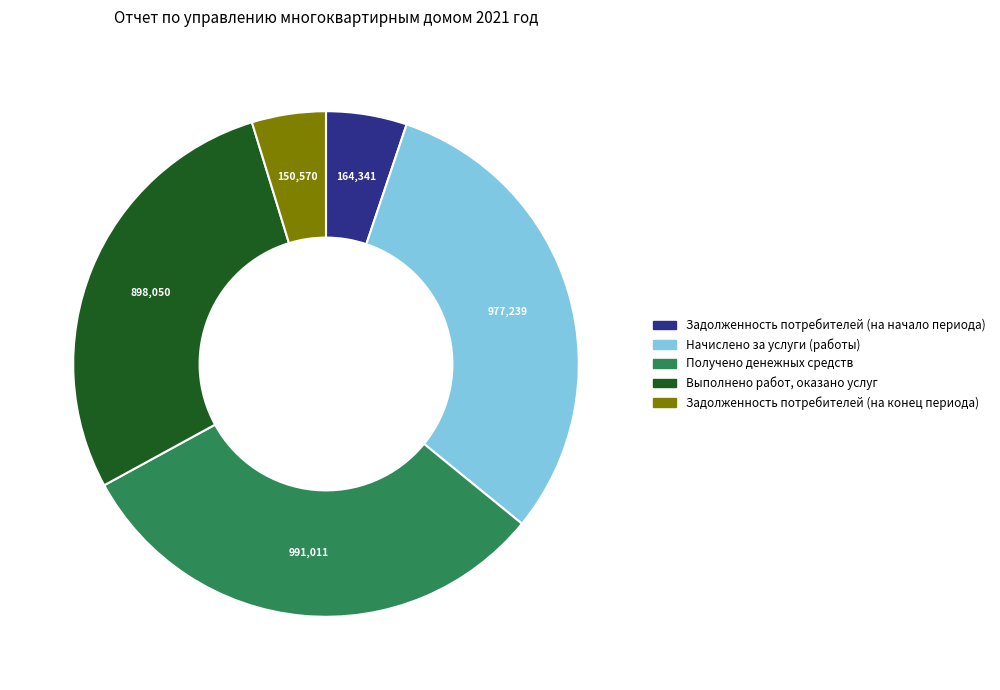

Between Выполнено работ, оказано услуг and Задолженность потребителей (на начало периода), which is larger?

Выполнено работ, оказано услуг